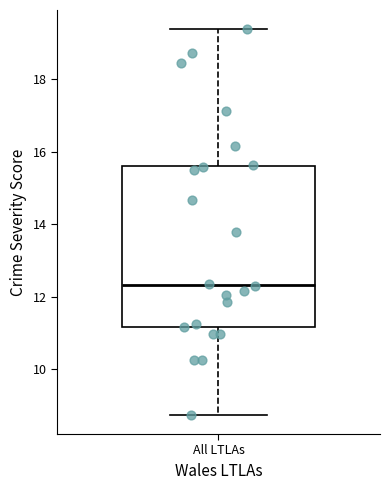

Transcribe this box plot: give where the median line is, the range the box spans, and where the two whiskers end, as read against the y-axis. The values are not printed on the chart, so give them approximately, as read against the axis.

median 12.4, box 11.2 to 15.6, whiskers 8.8 to 19.4